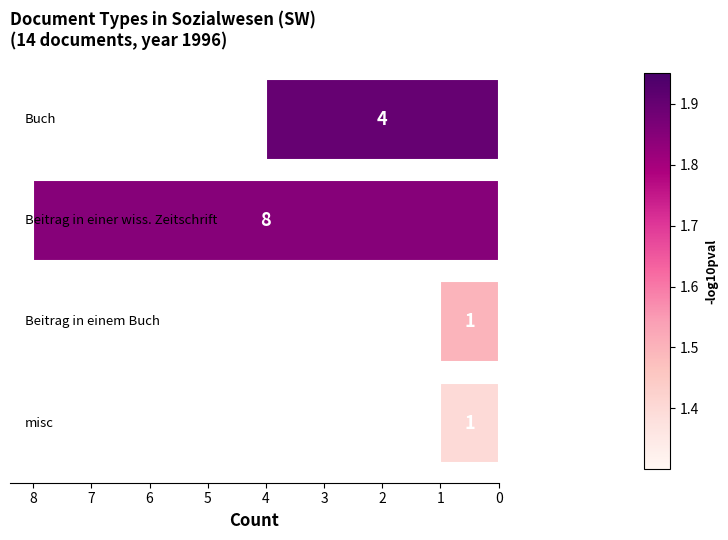

Reading top to bottom, what are all the values shown in this chart?

4	8	1	1